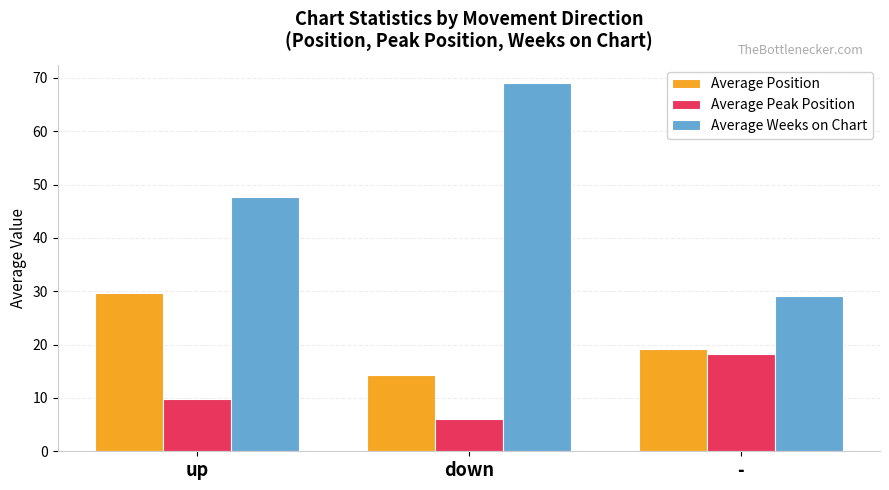

What is the label of the 3rd bar from the right?

up